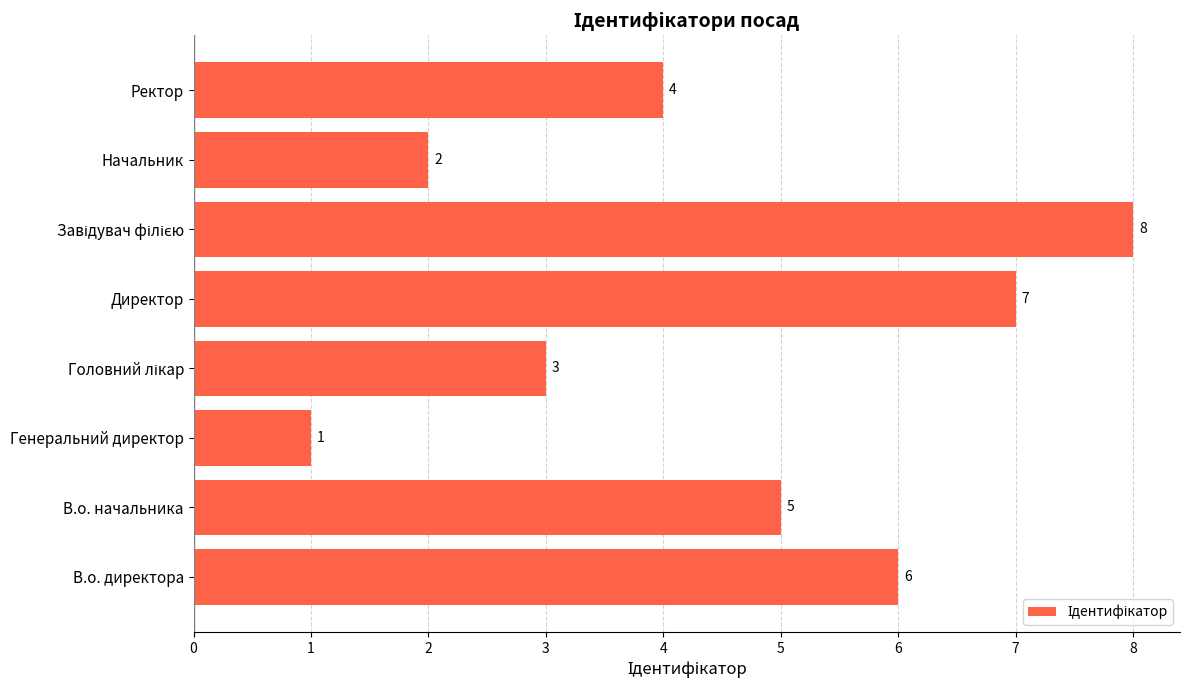

What is the maximum value shown in the chart?

8